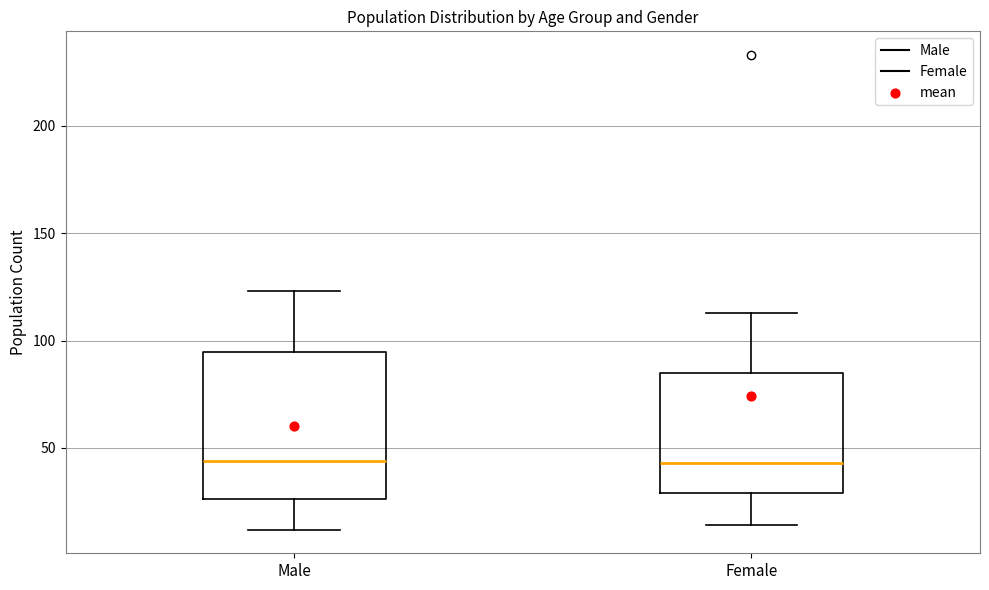

Reading left to right, transcribe this box plot: for each box, give where its median line is, the range the box spans, and where its two whiskers end, as read against the y-axis. The values are not printed on the chart, so give them approximately, as read against the axis.

Male: median 45, box 25 to 95, whiskers 10 to 125
Female: median 45, box 30 to 85, whiskers 15 to 115